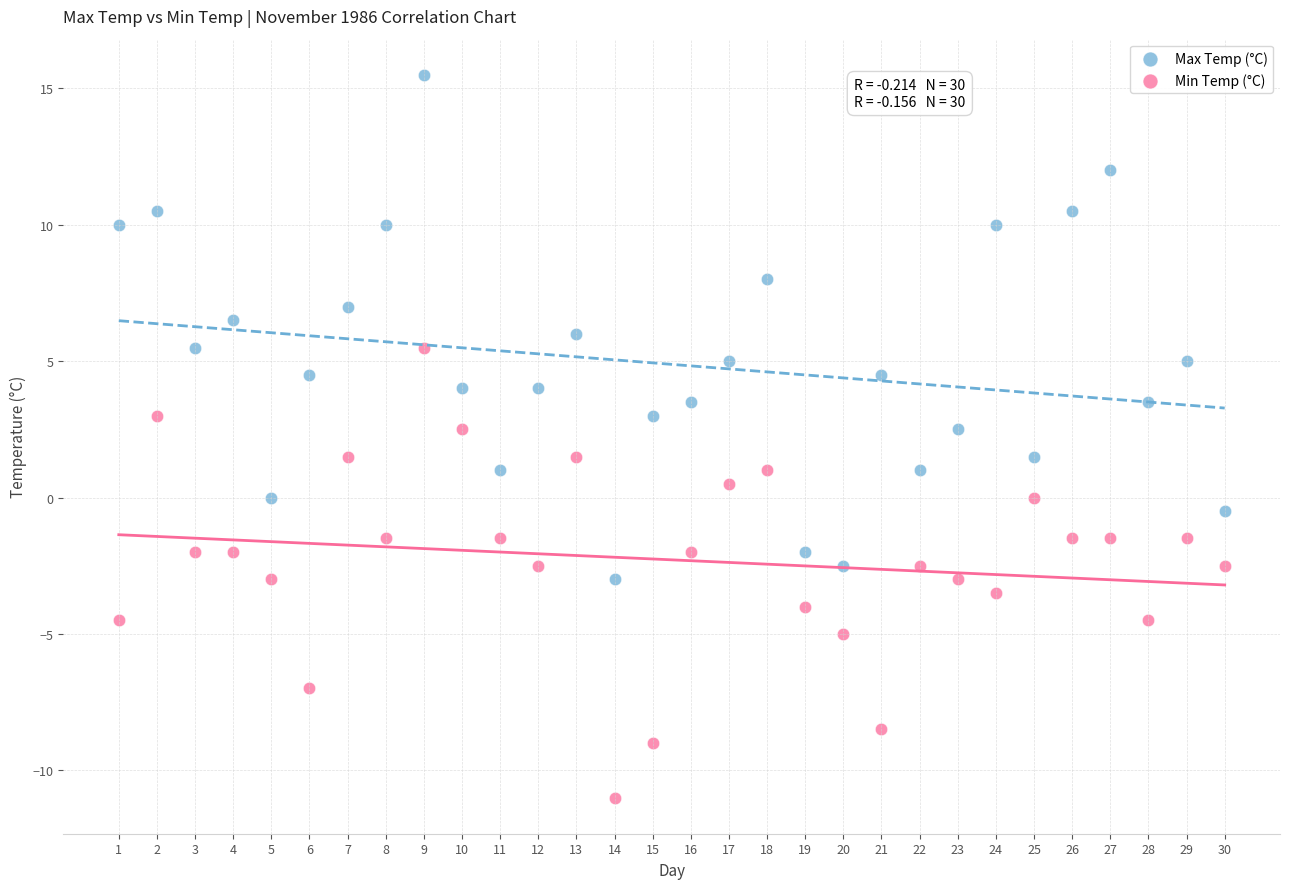

Which series has the largest Y range (max minus min)?

Max Temp (°C)